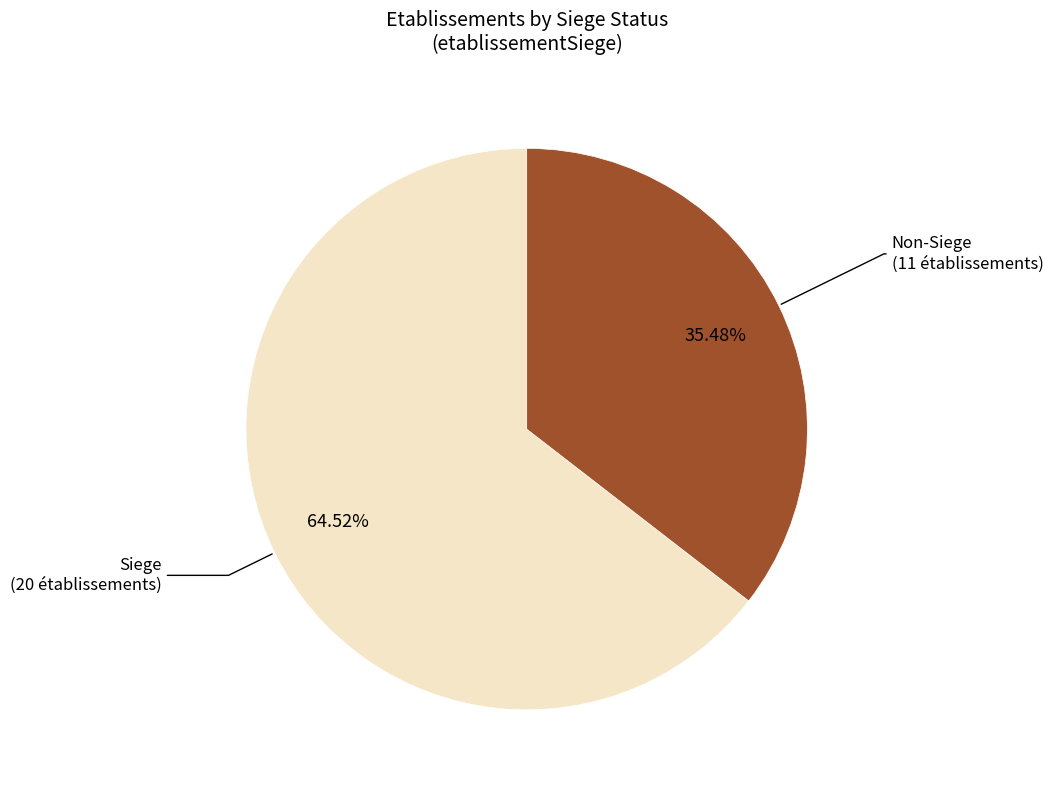

Count the number of slices in the pie.

2